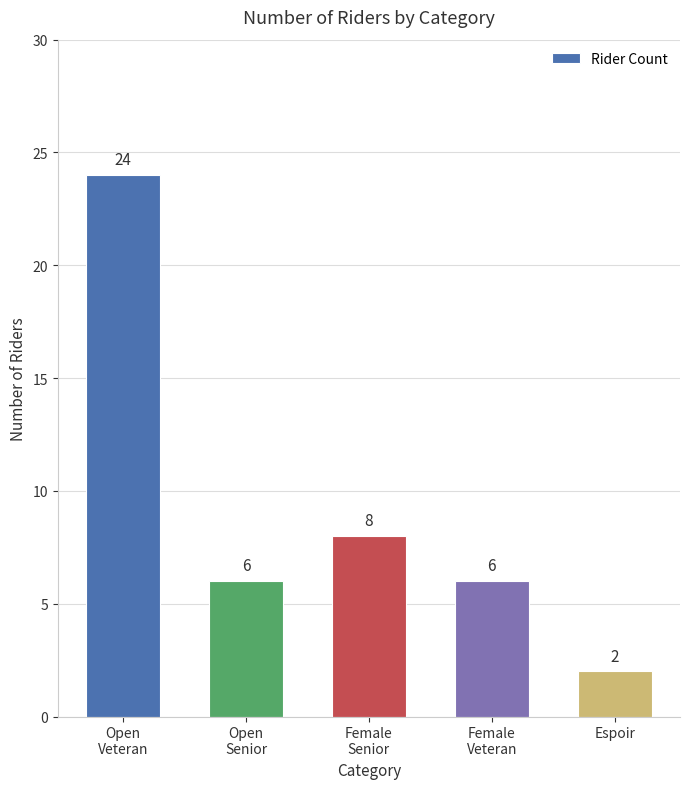

Count the number of data series in this chart.

1